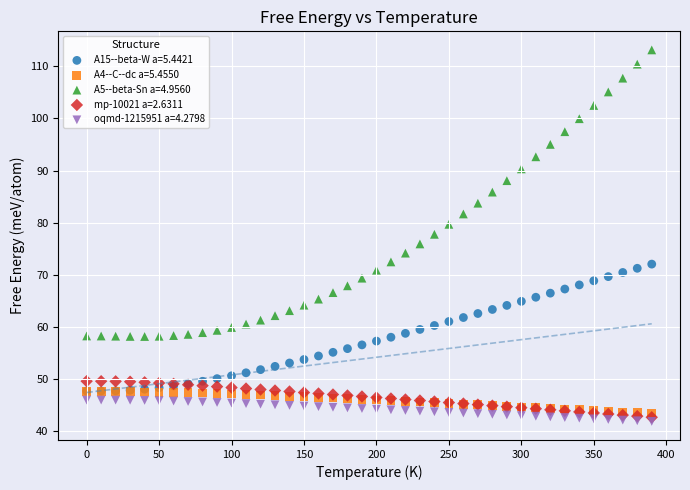

Which series has the widest spread of Y values?

A5--beta-Sn a=4.9560